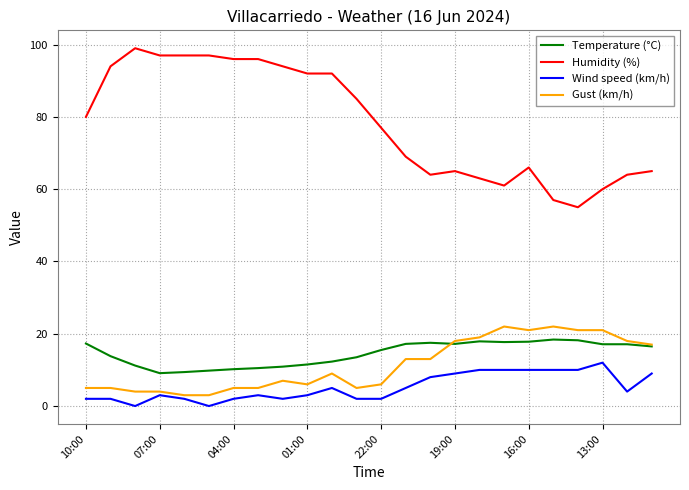

How many lines are shown in the chart?

4